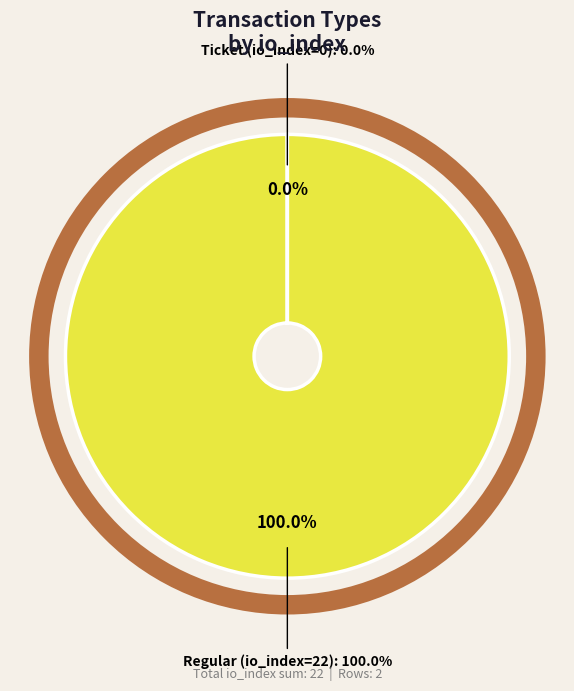

To the nearest percent, what percentage of the pie is Regular (io_index=22)?

100%